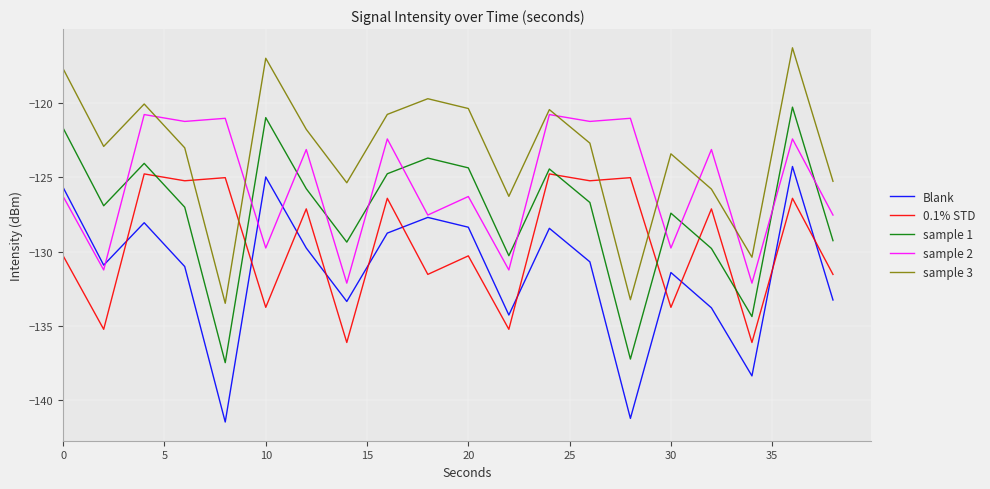

What is the difference between the maximum and second lowest values in the Blank series?

17.0